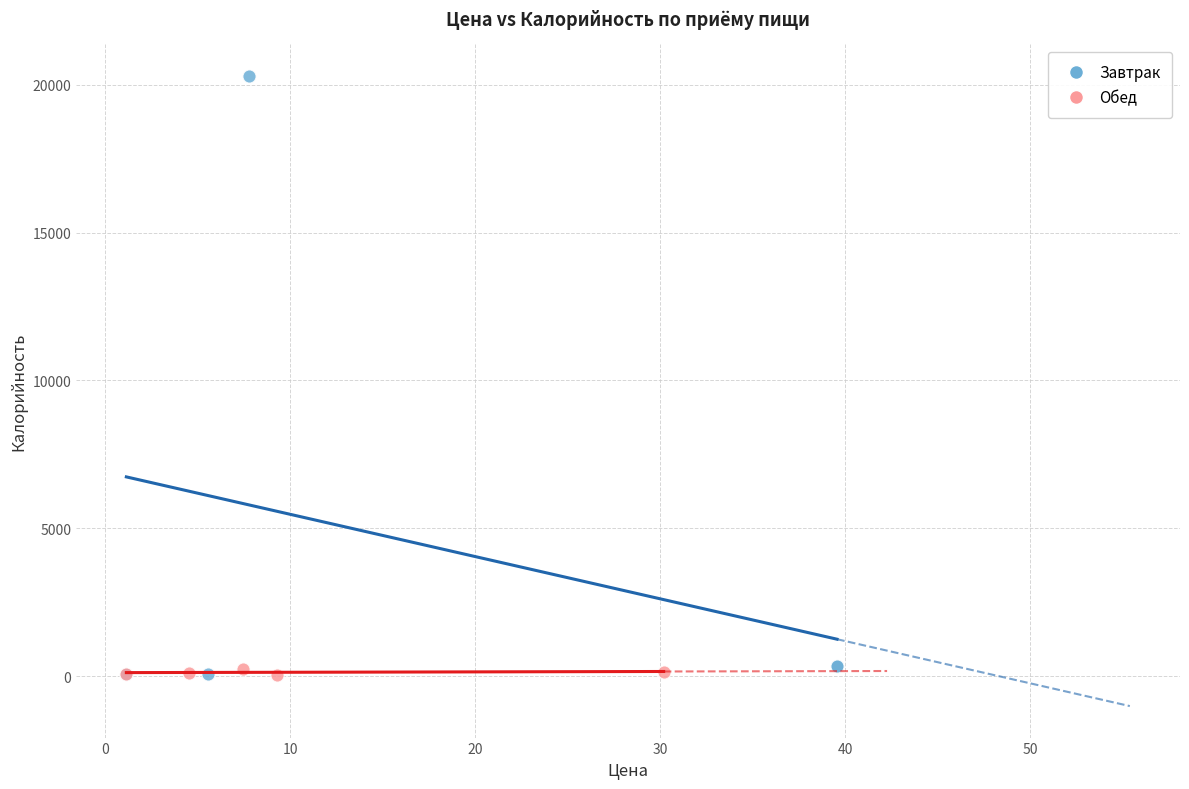

Which series contains the highest Y value?

Завтрак